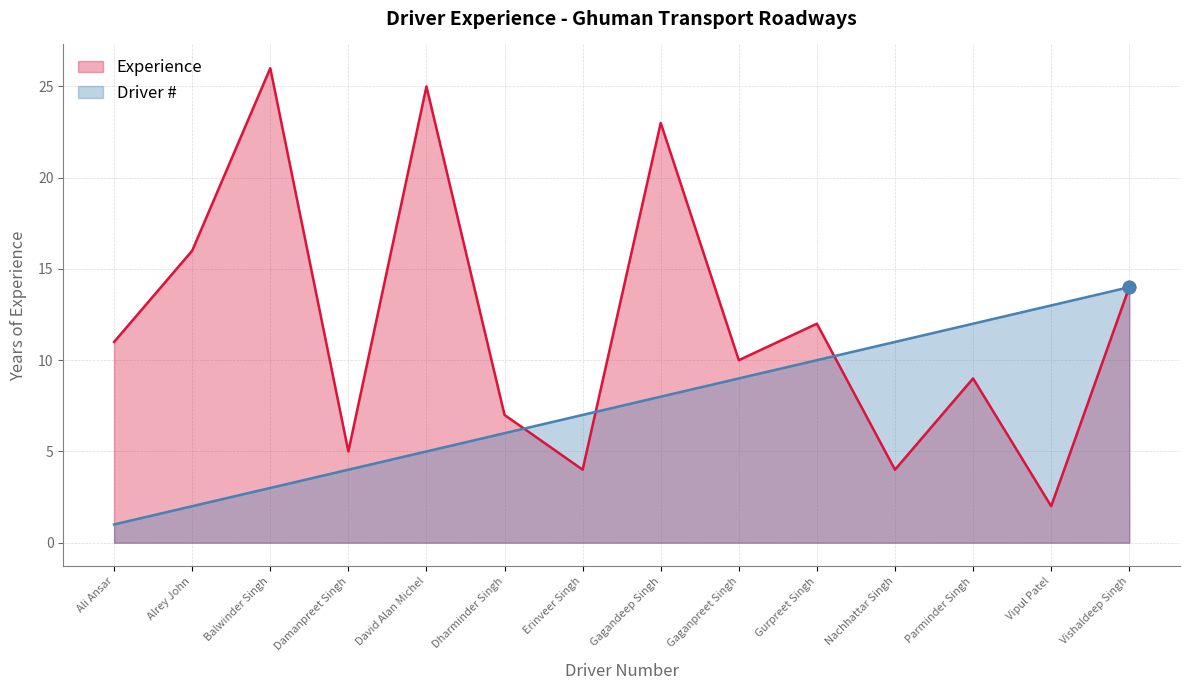

Which series has the largest total across all categories?

Experience